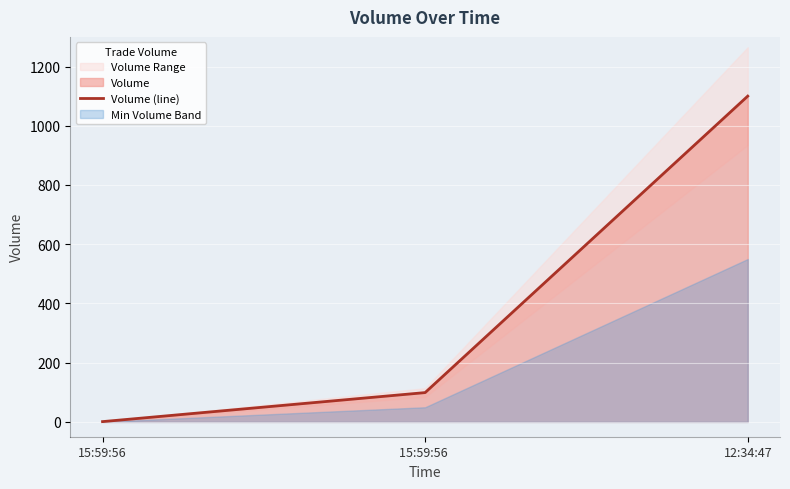

Reading right to left, list all the values displayed in this chart.

12:34:47=1100	15:59:56 =99	15:59:56=1